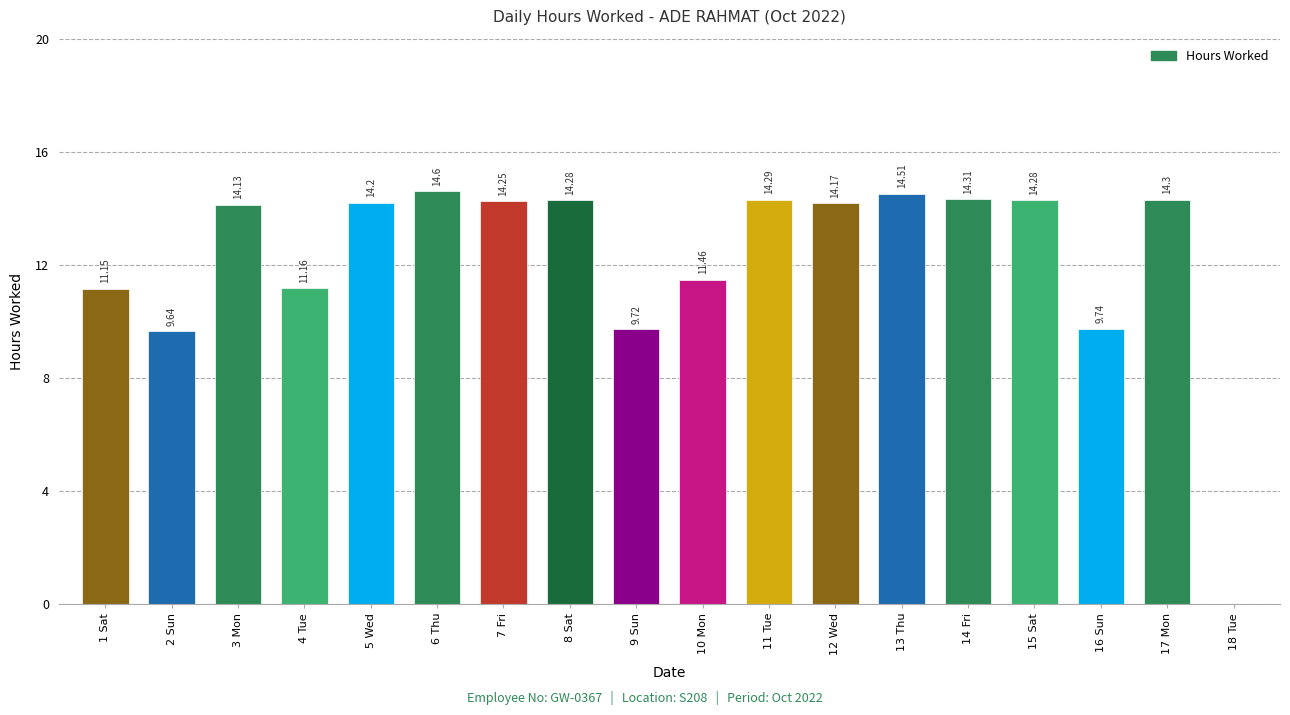

The value at 8 Sat is 5.8. True or false?

False